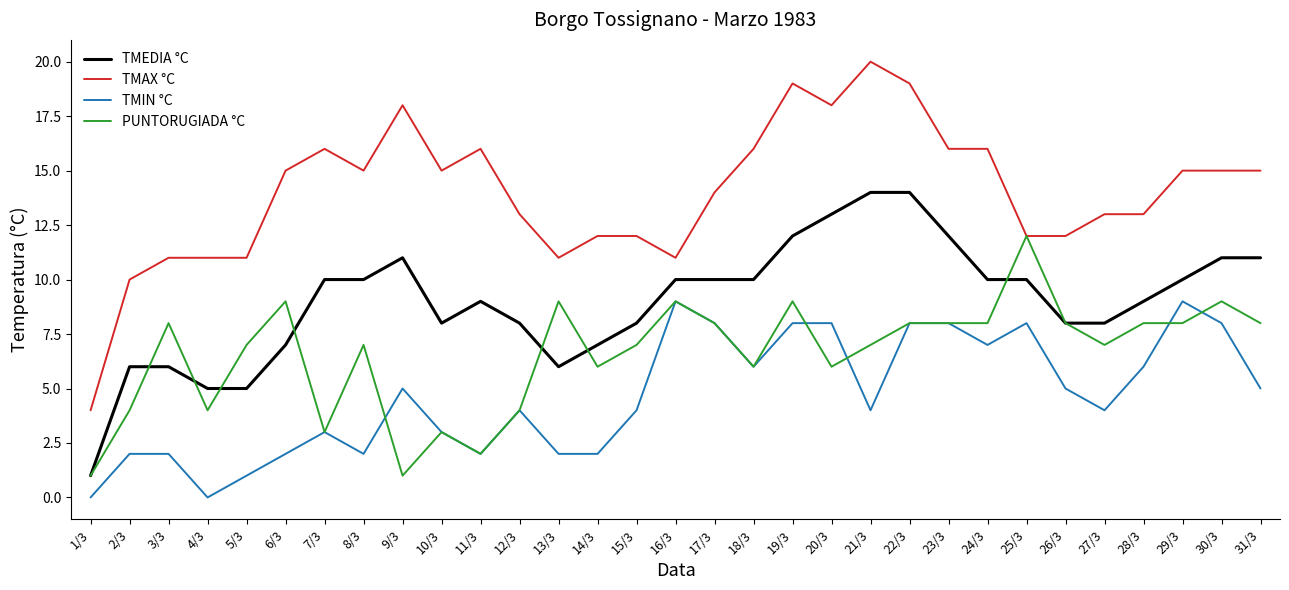

Reading right to left, list all the values displayed in this chart.

TMEDIA °C: 11	11	10	9	8	8	10	10	12	14	14	13	12	10	10	10	8	7	6	8	9	8	11	10	10	7	5	5	6	6	1
TMAX °C: 15	15	15	13	13	12	12	16	16	19	20	18	19	16	14	11	12	12	11	13	16	15	18	15	16	15	11	11	11	10	4
TMIN °C: 5	8	9	6	4	5	8	7	8	8	4	8	8	6	8	9	4	2	2	4	2	3	5	2	3	2	1	0	2	2	0
PUNTORUGIADA °C: 8	9	8	8	7	8	12	8	8	8	7	6	9	6	8	9	7	6	9	4	2	3	1	7	3	9	7	4	8	4	1